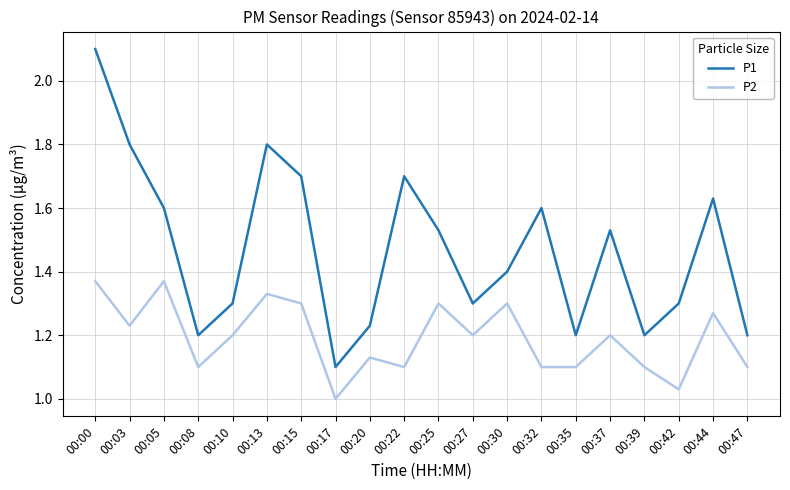

Is the value of P1 at 00:05 greater than the value of P2 at 00:37?

Yes